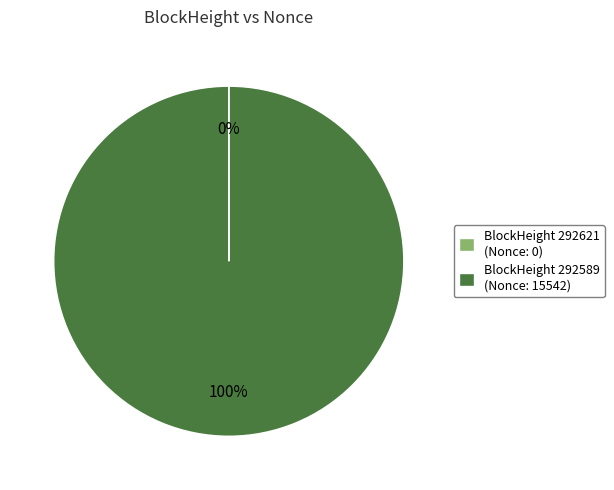

Is BlockHeight 292589 (Nonce: 15542) the majority of the pie?

Yes